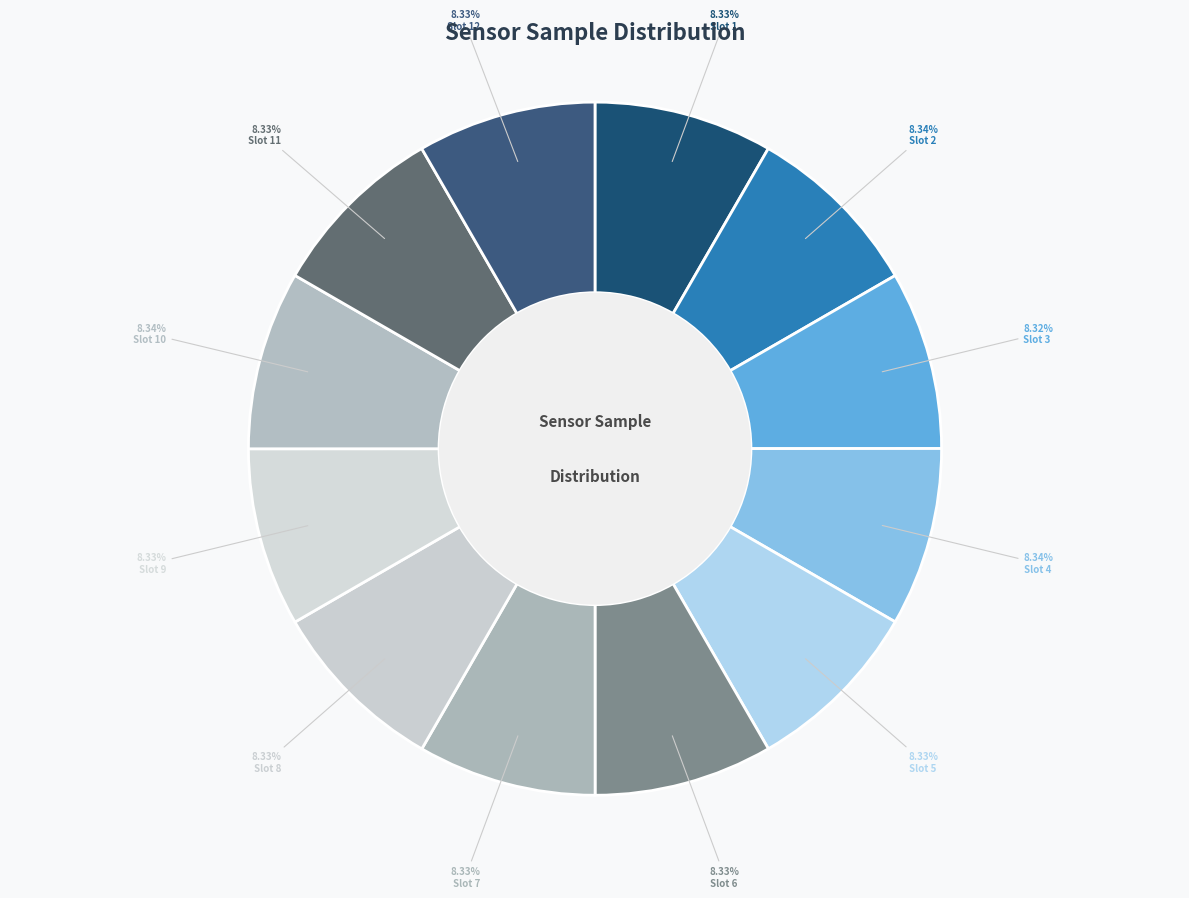

How many segments does this pie chart have?

12